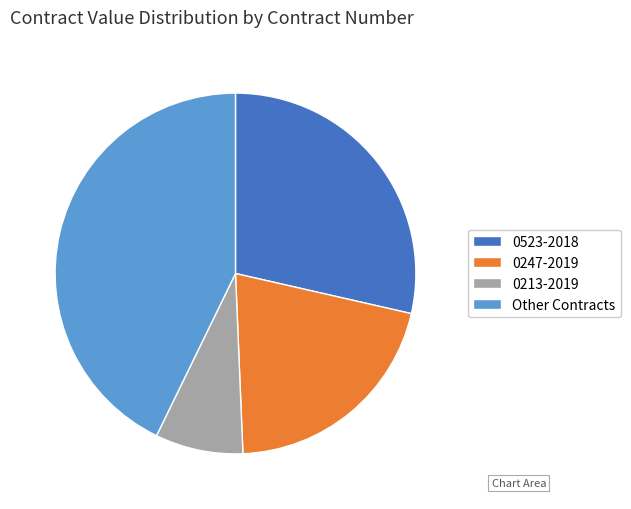

Rank the categories by value from highest to lowest.

Other Contracts, 0523-2018, 0247-2019, 0213-2019